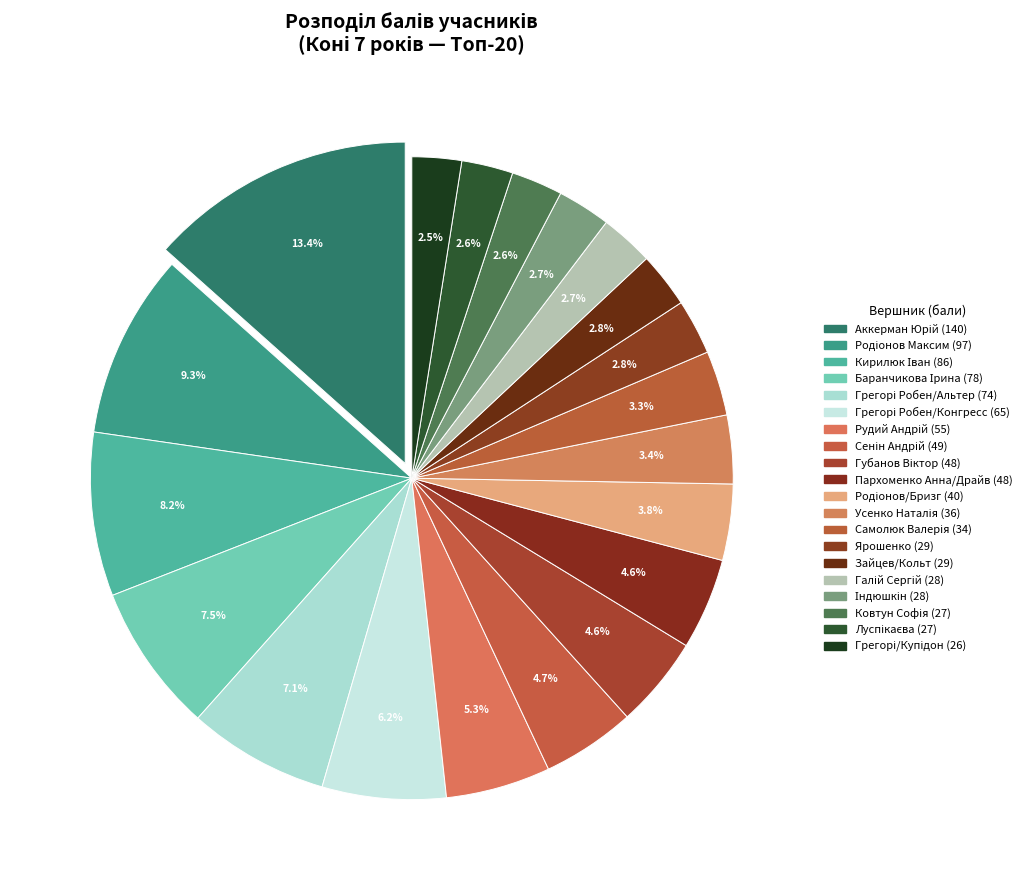

How many segments does this pie chart have?

20